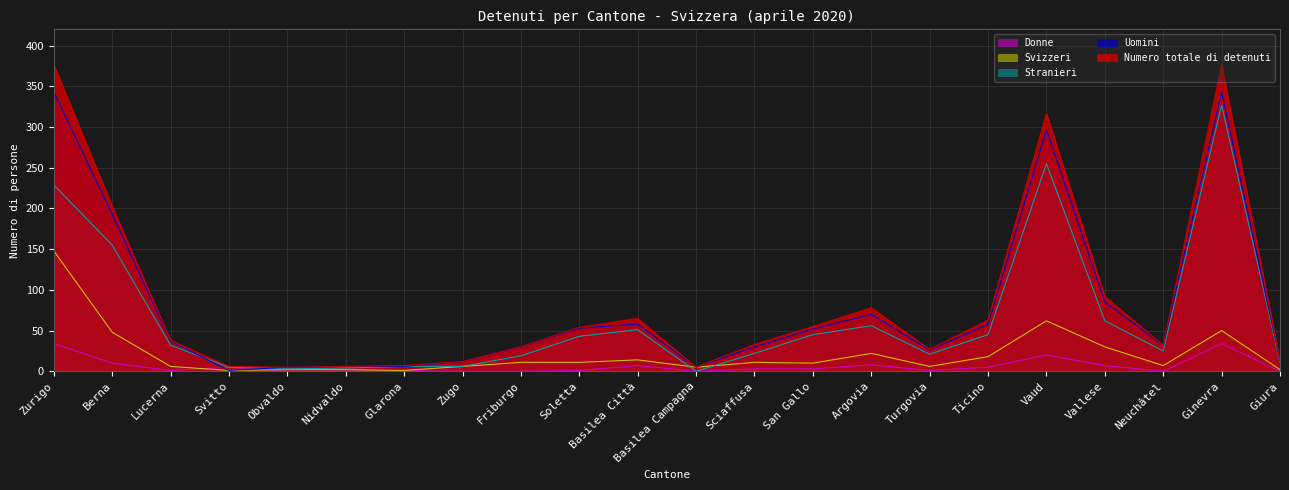

True or false: Stranieri and Numero totale di detenuti cross at least once.

False